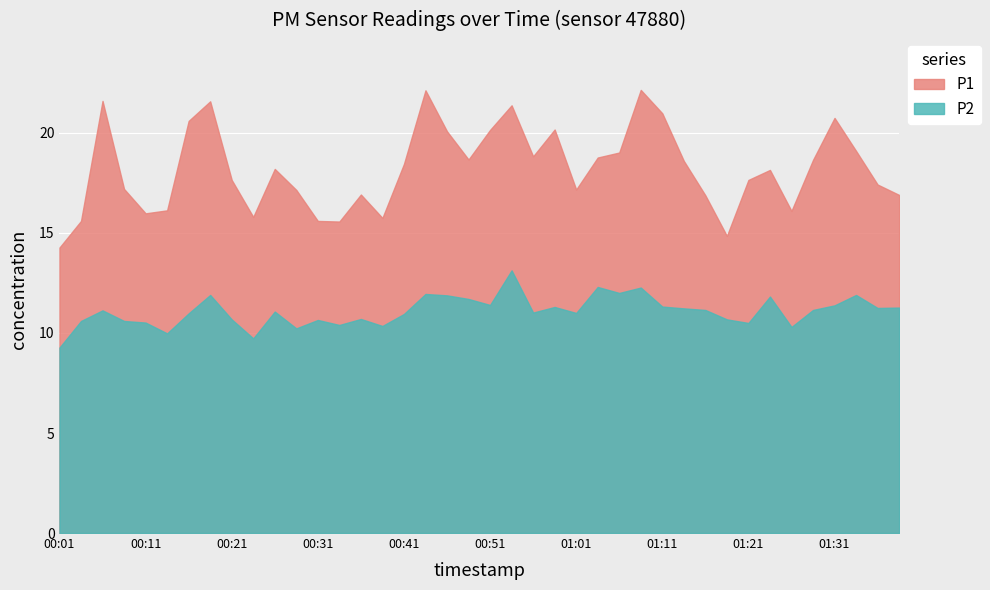

Read the P1 value at 01:11.

21.0